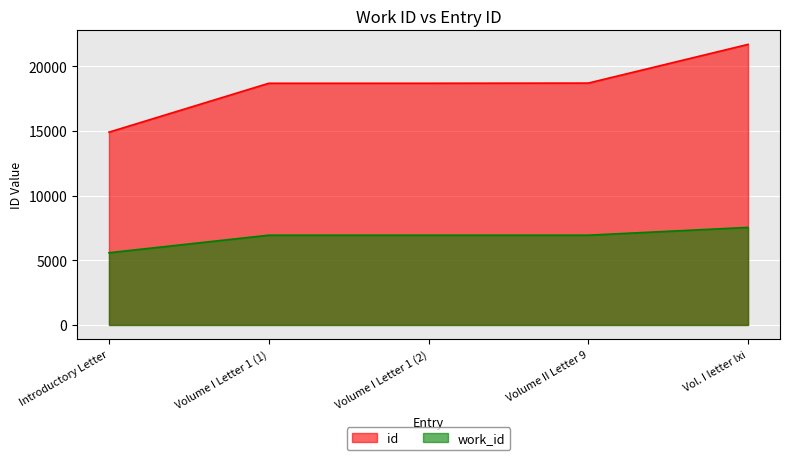

What value does the id series have at Introductory Letter, to the nearest 10?

14900